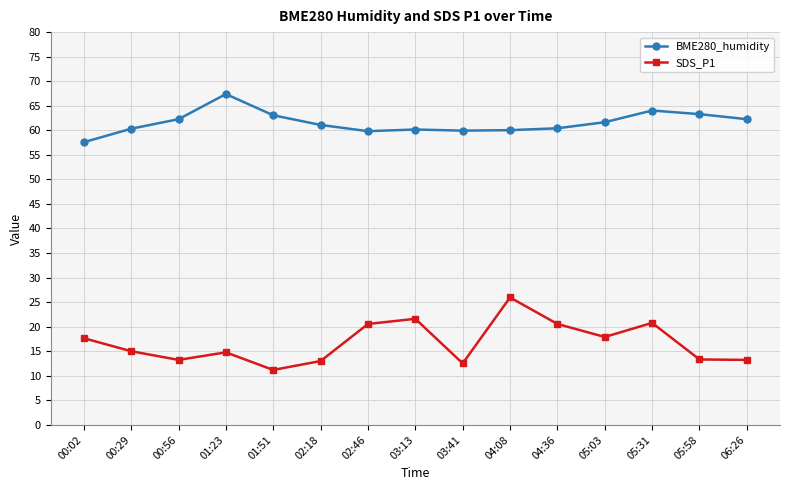

What position from the left is 00:02?

1